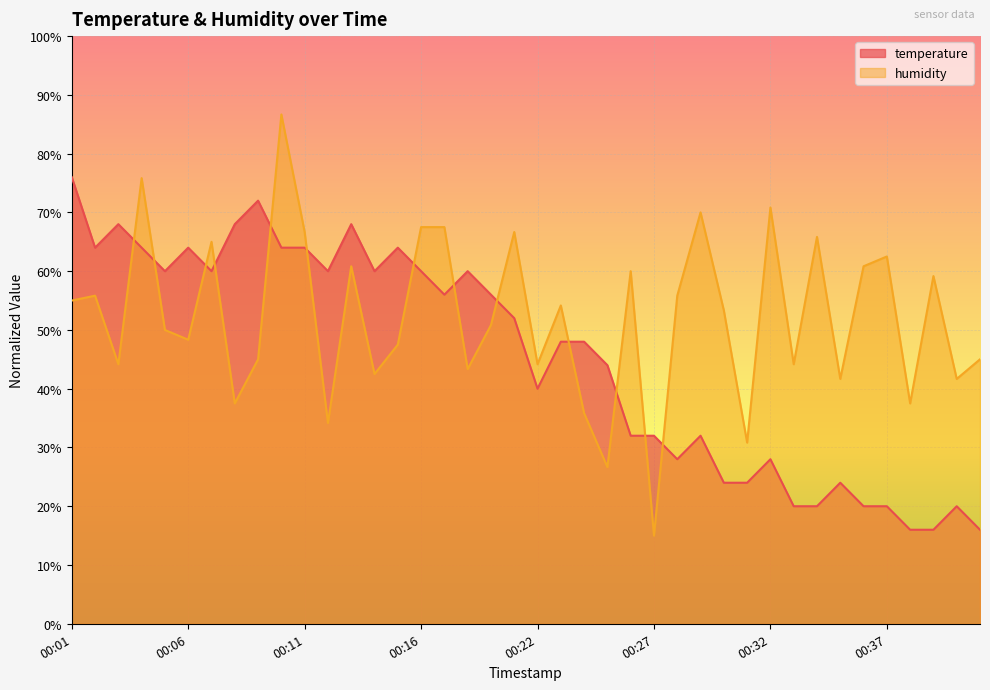

How many values in the humidity series are below 53?

20